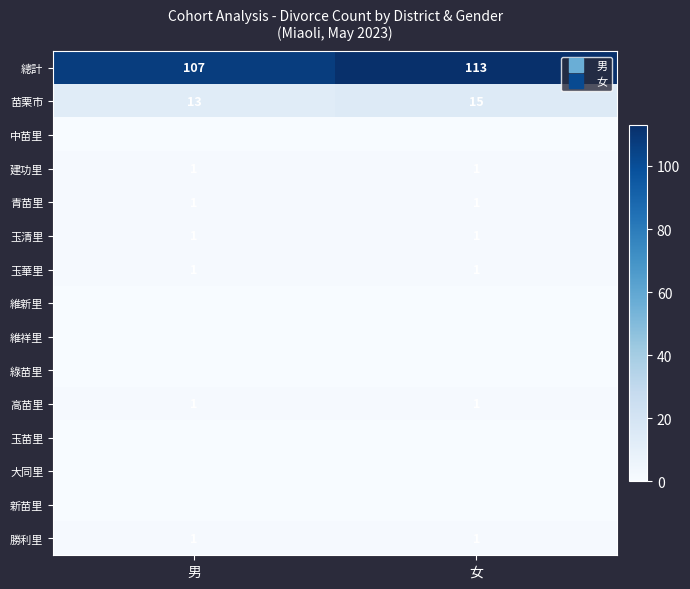

At which label is 總計 closest to 110?

男